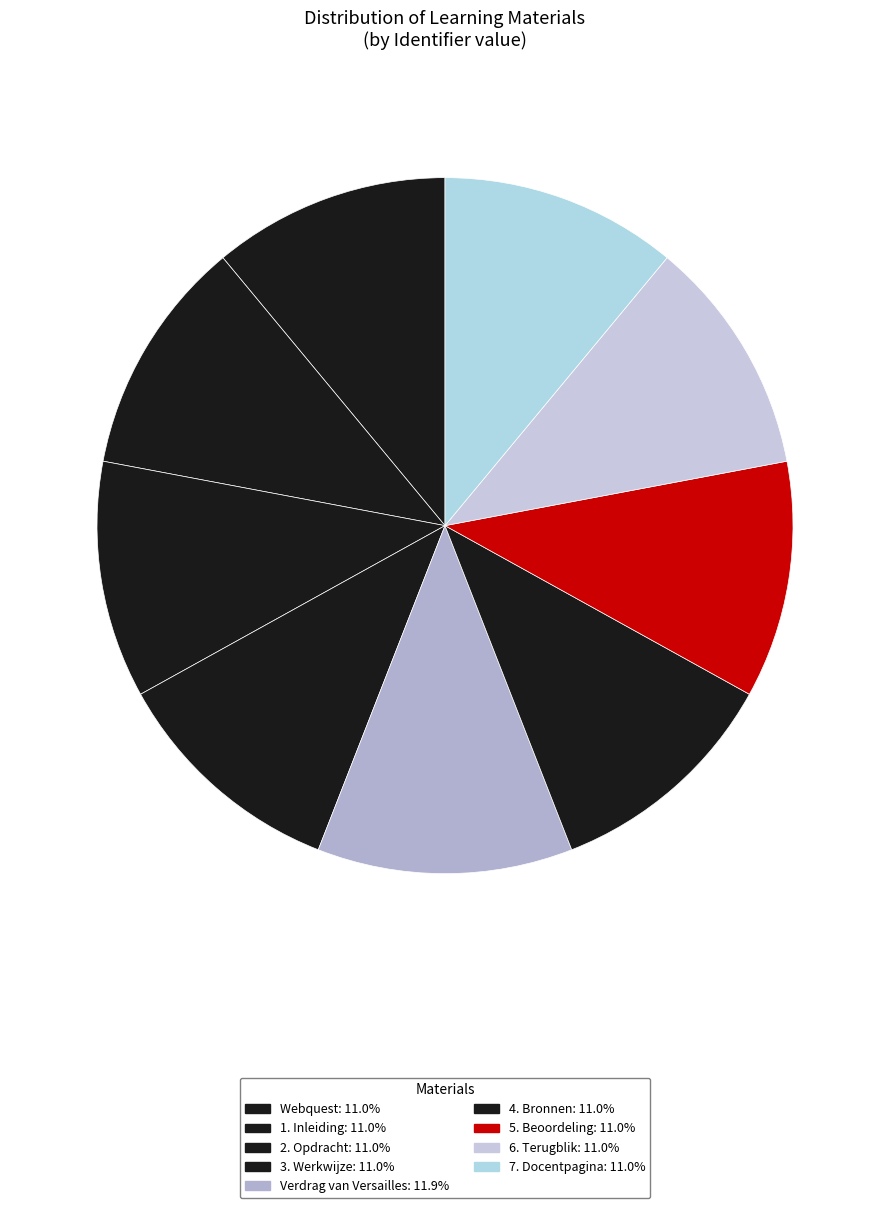

Is there any slice that represents more than half of the pie?

No